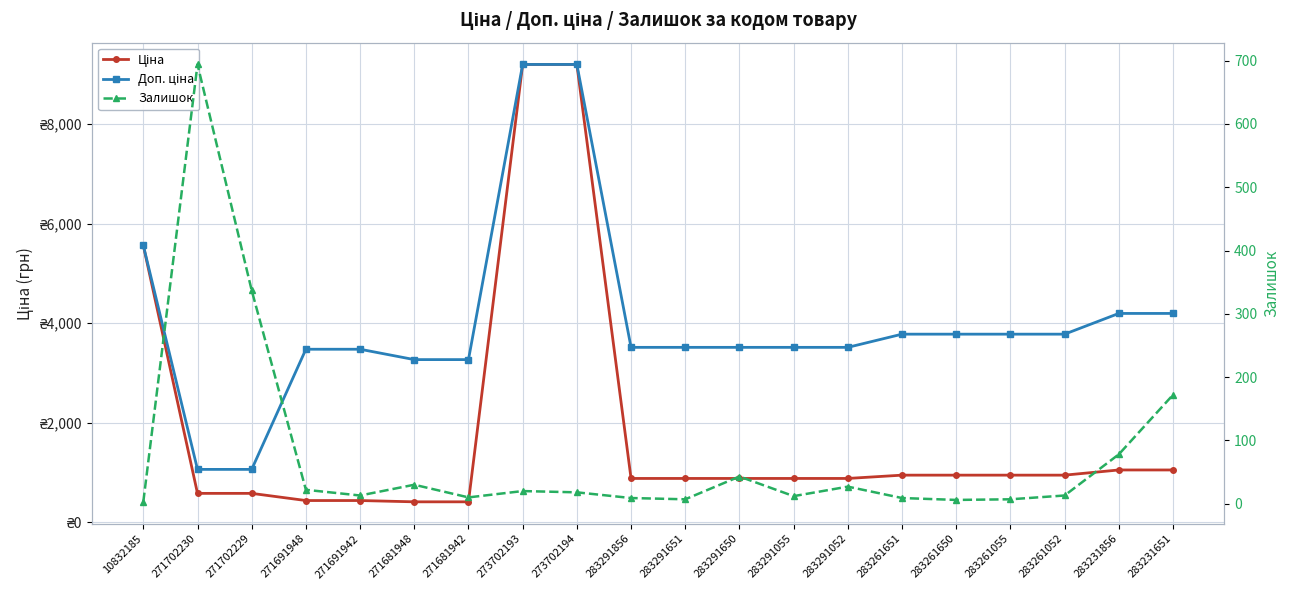

True or false: Доп. ціна and Залишок intersect in this chart.

False